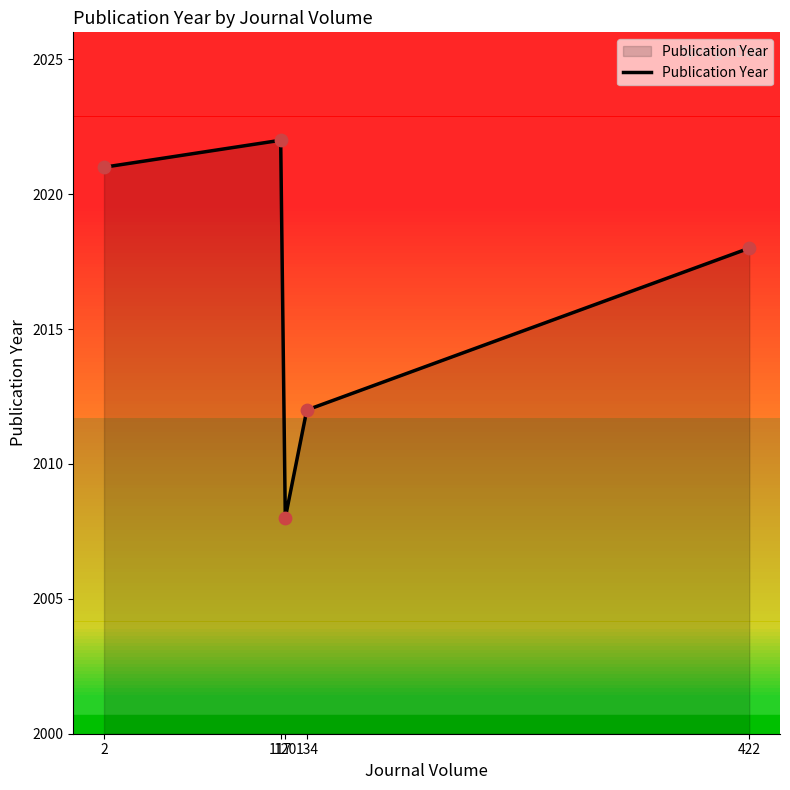

Between 120 and 117, which is larger?

117